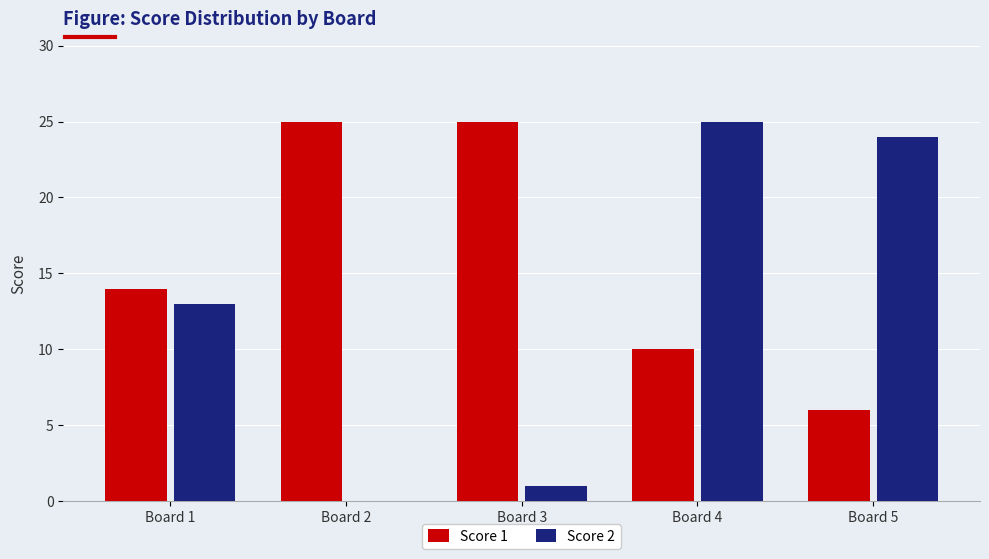

True or false: Score 2 has a value of 0 at Board 2.

True